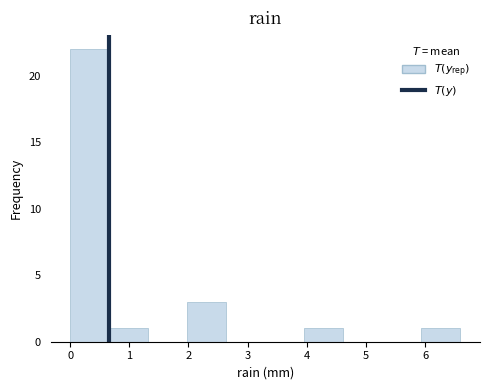

What is the height of the bar covering 5.94 to 6.60 on the x-axis? Neither the bar edges nor the heights are printed on the chart, so give them approximately, as read against the axes.

1